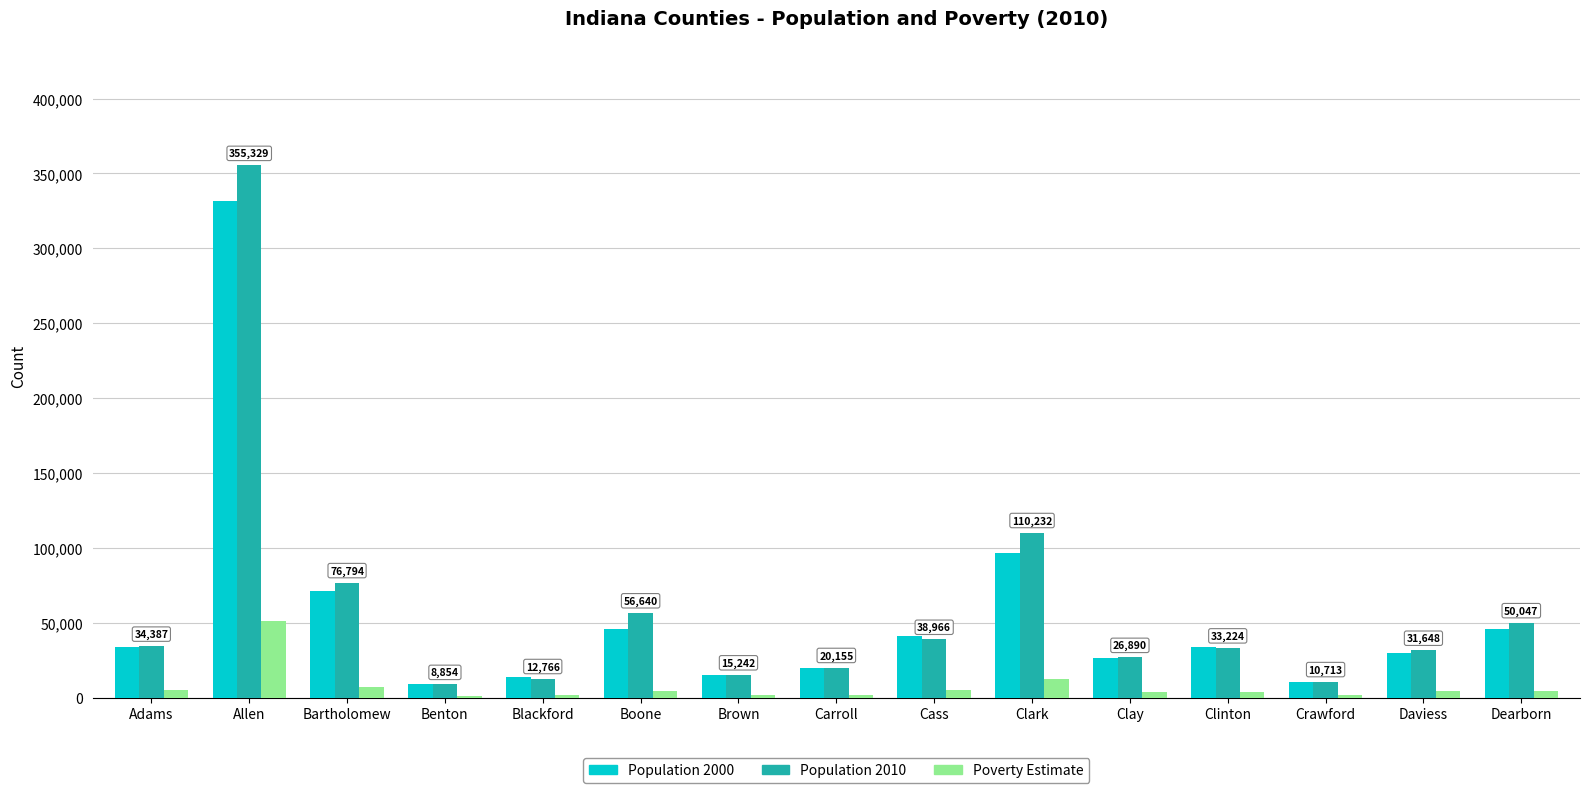

What is the difference between the Poverty Estimate values at Brown and Crawford?

181